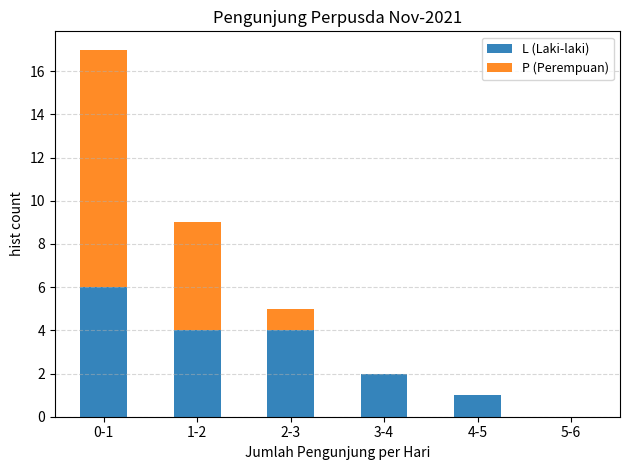

Reading left to right, transcribe the values for L (Laki-laki).

0-1=6	1-2=4	2-3=4	3-4=2	4-5=1	5-6=0